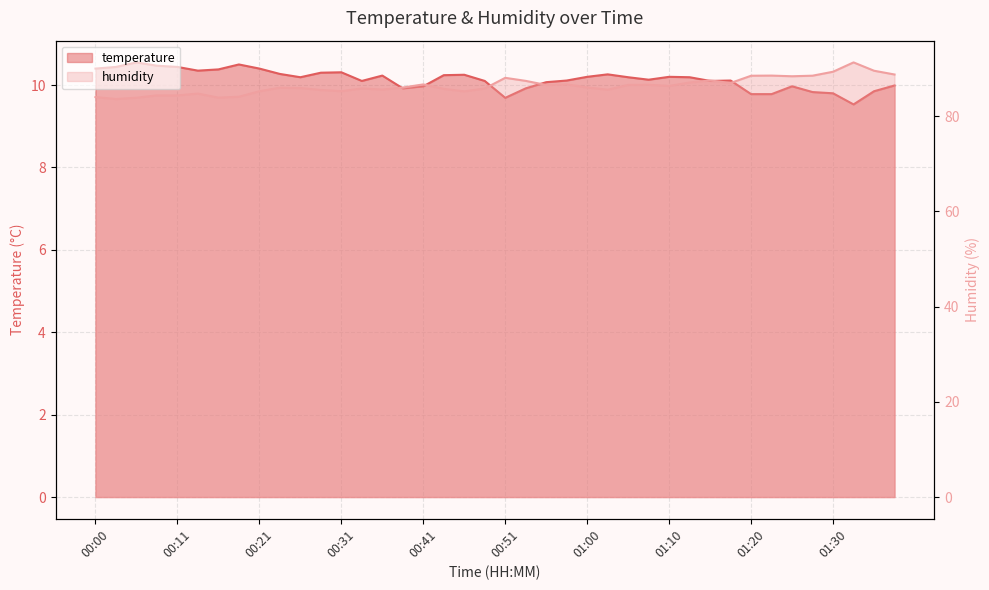

Reading left to right, what are all the values shown in this chart?

temperature: 10.4	10.4	10.6	10.5	10.4	10.3	10.4	10.5	10.4	10.3	10.2	10.3	10.3	10.1	10.2	9.9	10.0	10.2	10.2	10.1	9.7	9.9	10.1	10.1	10.2	10.3	10.2	10.1	10.2	10.2	10.1	10.1	9.8	9.8	10.0	9.8	9.8	9.5	9.8	10.0
humidity: 84.0	83.6	83.8	84.3	84.3	84.7	83.9	84.0	85.2	86.0	85.9	85.5	85.2	85.8	85.6	86.0	86.6	85.7	85.2	85.8	88.0	87.4	86.5	86.6	86.0	85.5	86.5	86.6	86.3	87.0	87.5	86.9	88.5	88.5	88.3	88.5	89.3	91.3	89.5	88.7